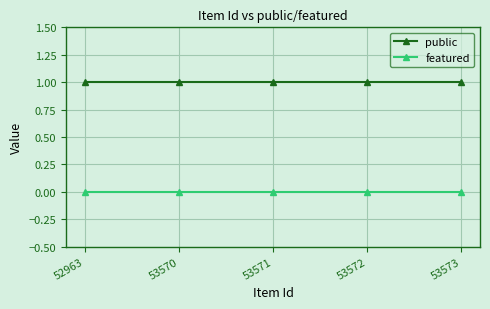

Reading left to right, what are all the values shown in this chart?

public: 1	1	1	1	1
featured: 0	0	0	0	0